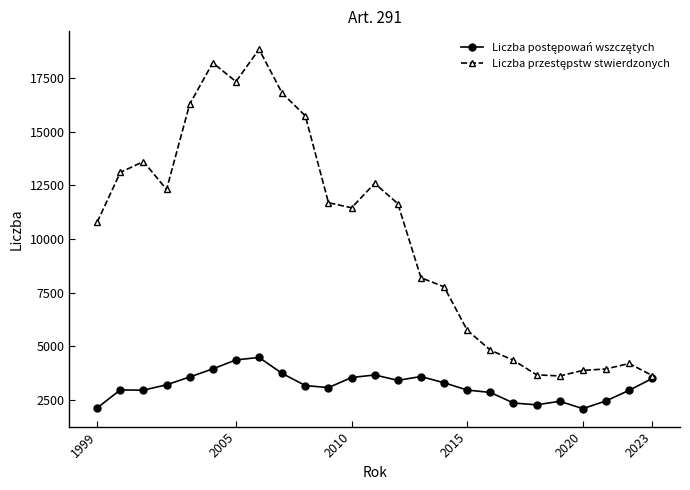

At how many categories does at least one series exceed 10208?

14